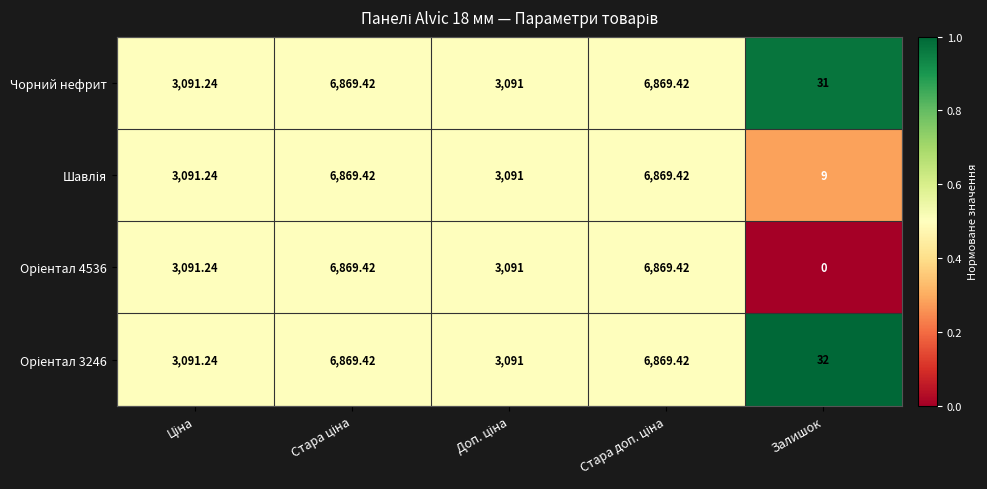

What is the total value across all series at Залишок?

72.0